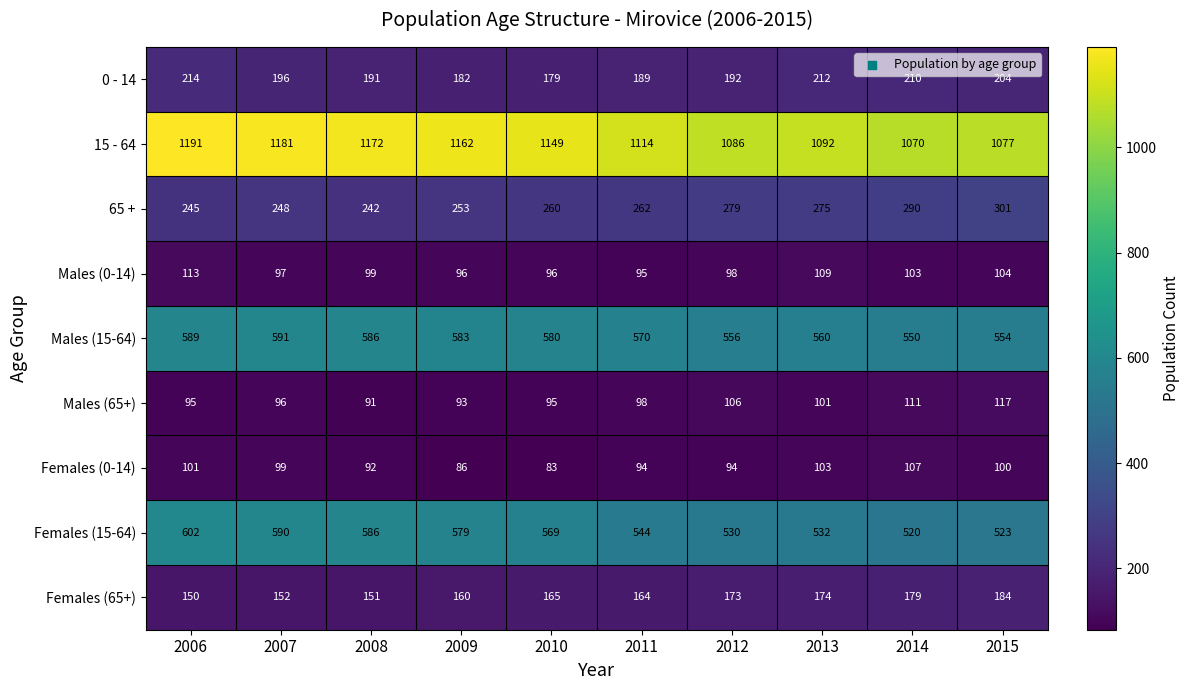

What is the difference between the highest and lowest values at 2013?

991